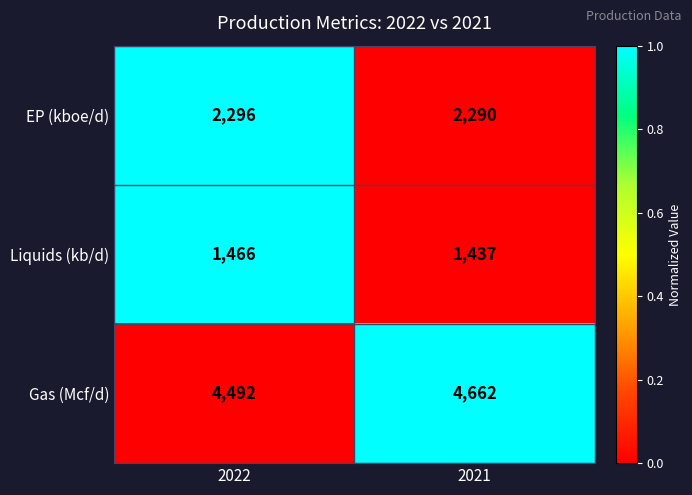

Is the value of EP (kboe/d) at 2022 greater than the value of Gas (Mcf/d) at 2022?

No